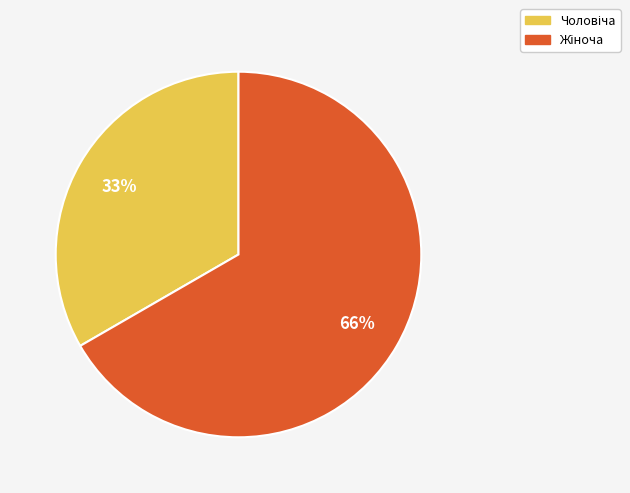

Which slice is the smallest?

Чоловіча